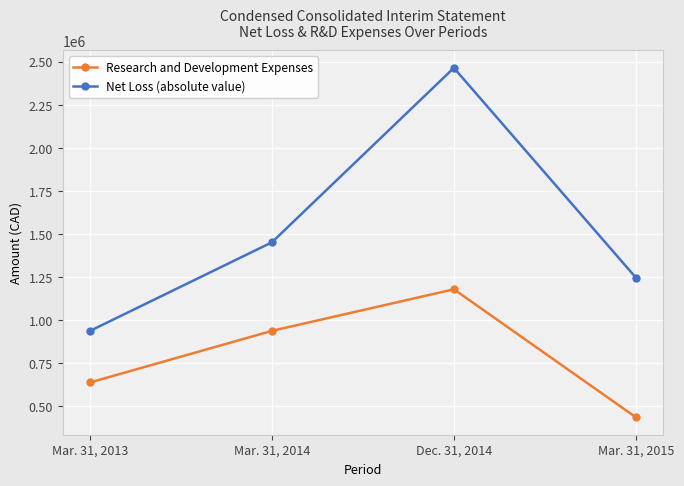

True or false: Net Loss (absolute value) and Research and Development Expenses intersect in this chart.

False